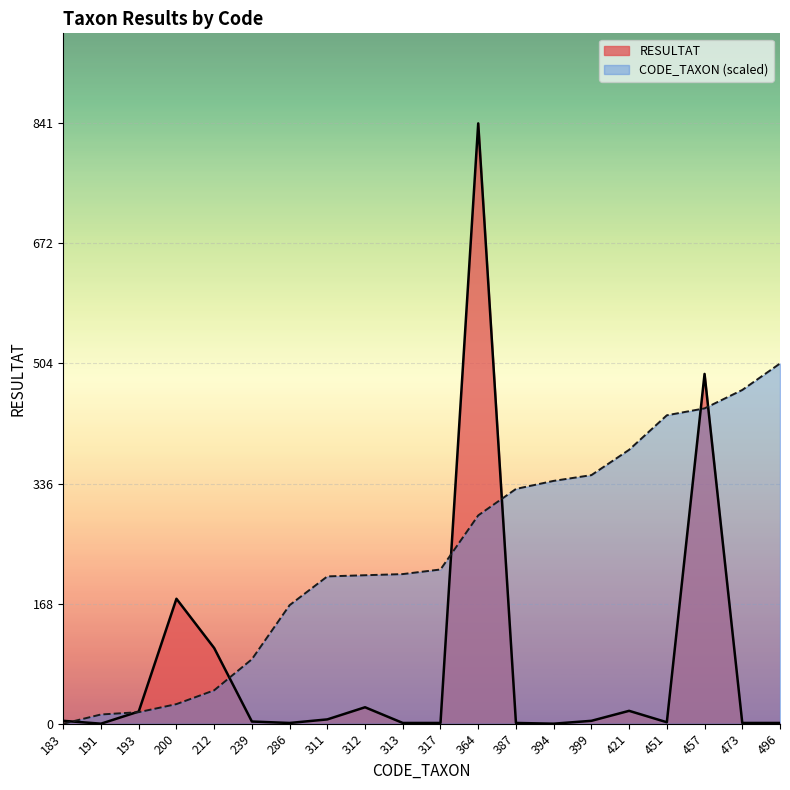

Which label corresponds to the smallest value in the chart?

191